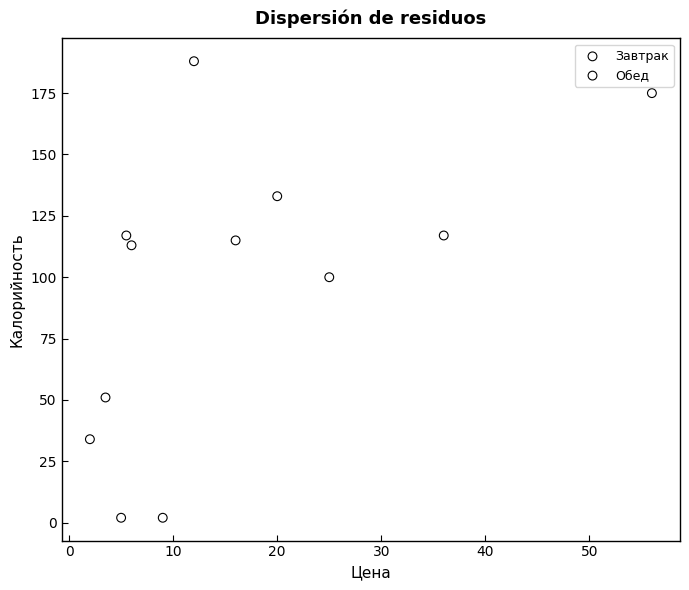

Which series has the widest spread of Y values?

Обед